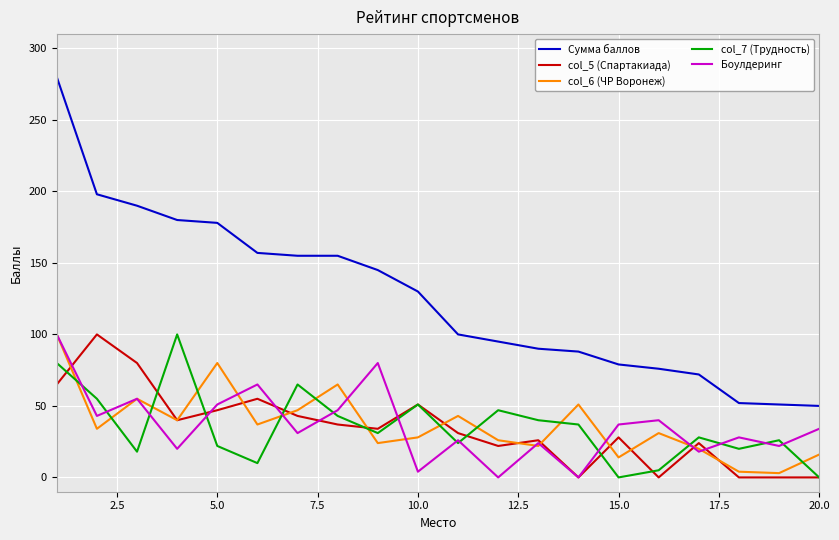

Which series has the largest total across all categories?

Сумма баллов